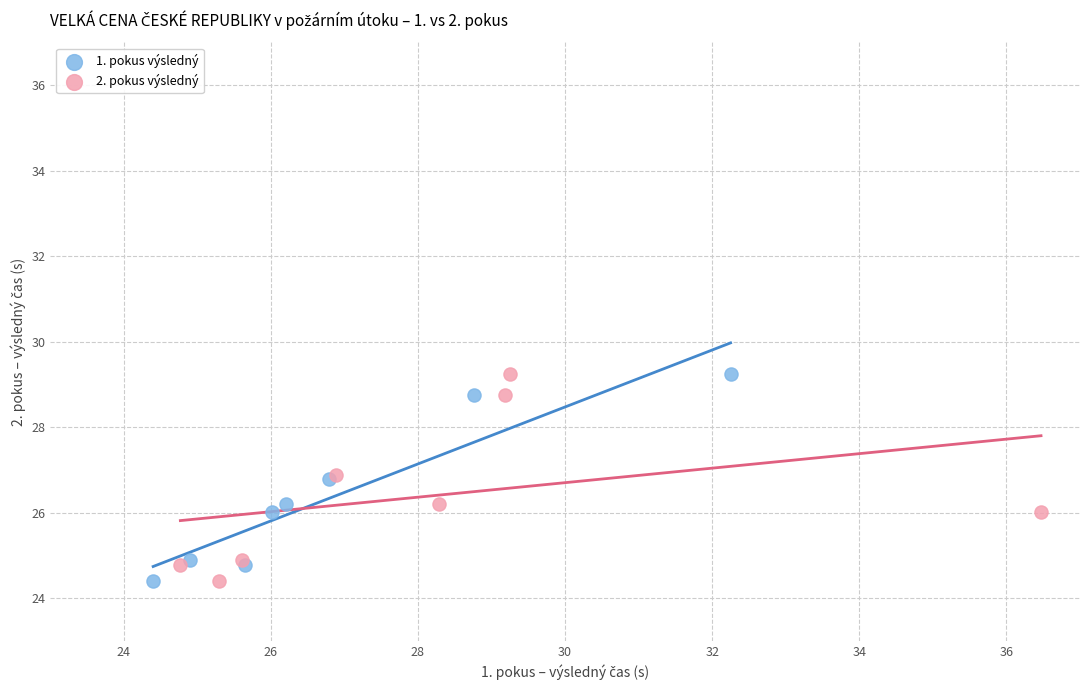

What are all the series names shown in the legend?

1. pokus výsledný, 2. pokus výsledný